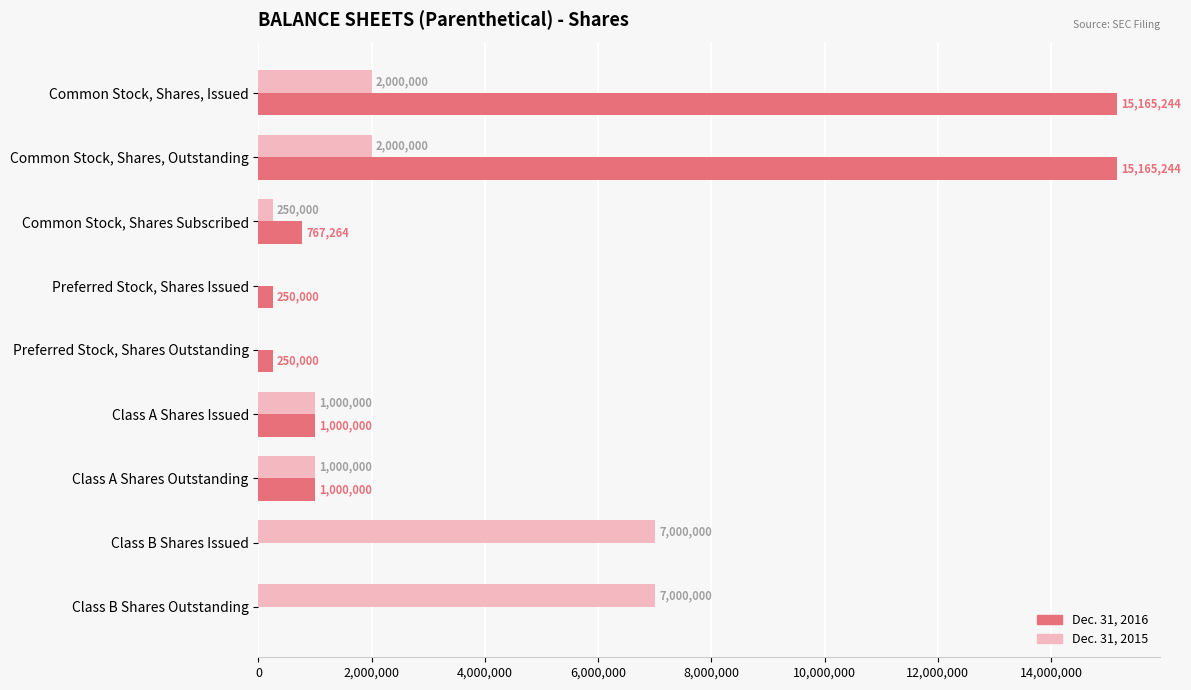

What is the sum of all Dec. 31, 2016 values?

33597752